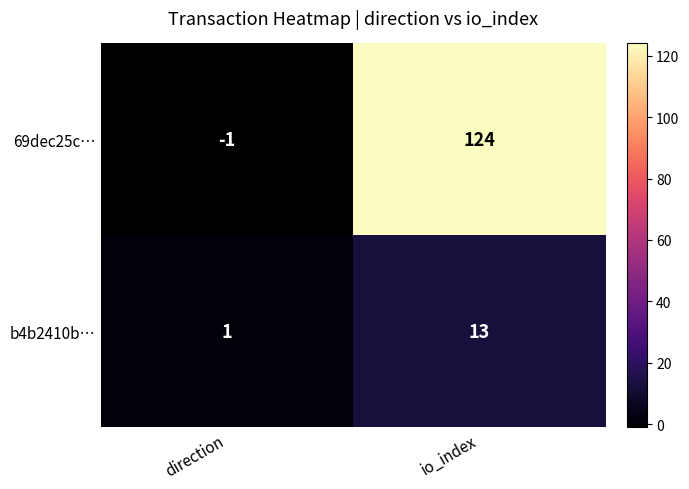

At which category does the chart reach its minimum across all series?

direction